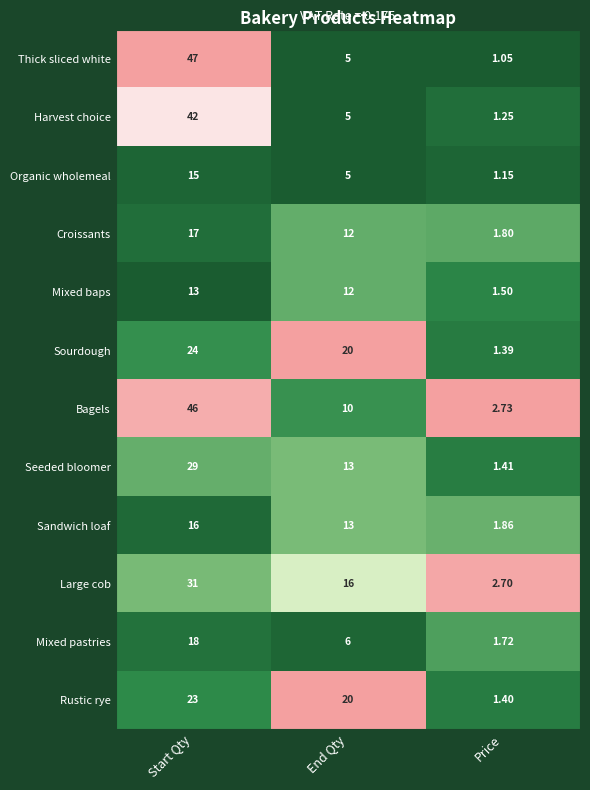

Which series has the largest total across all categories?

Bagels